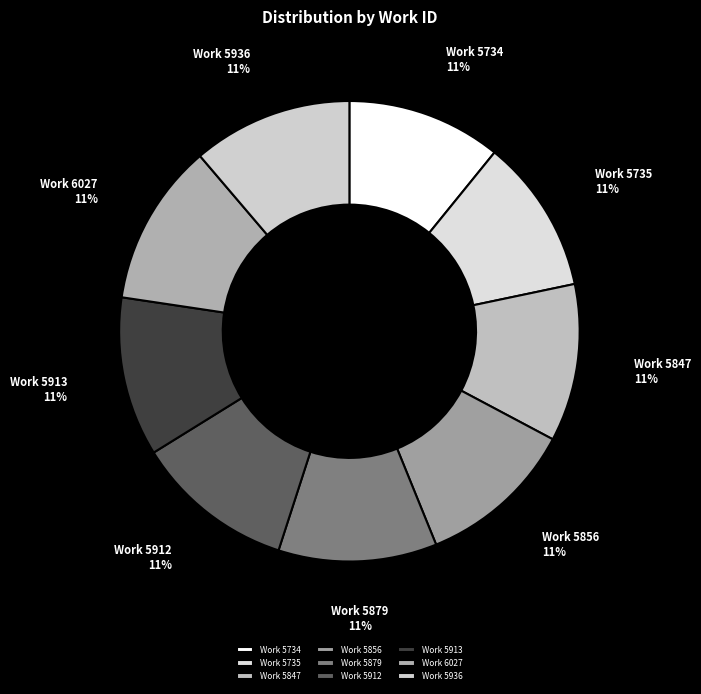

Does Work 5856 account for over 50% of the chart?

No